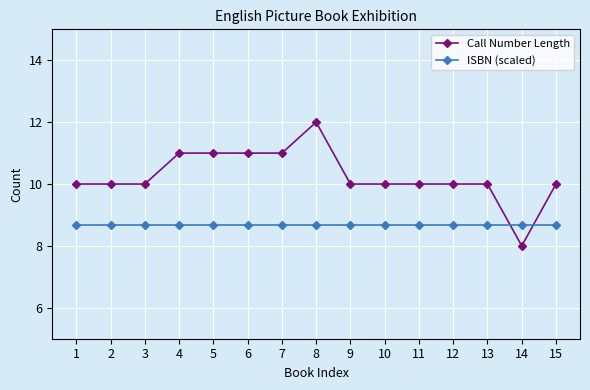

What is the average value of the ISBN (scaled) series?

8.7